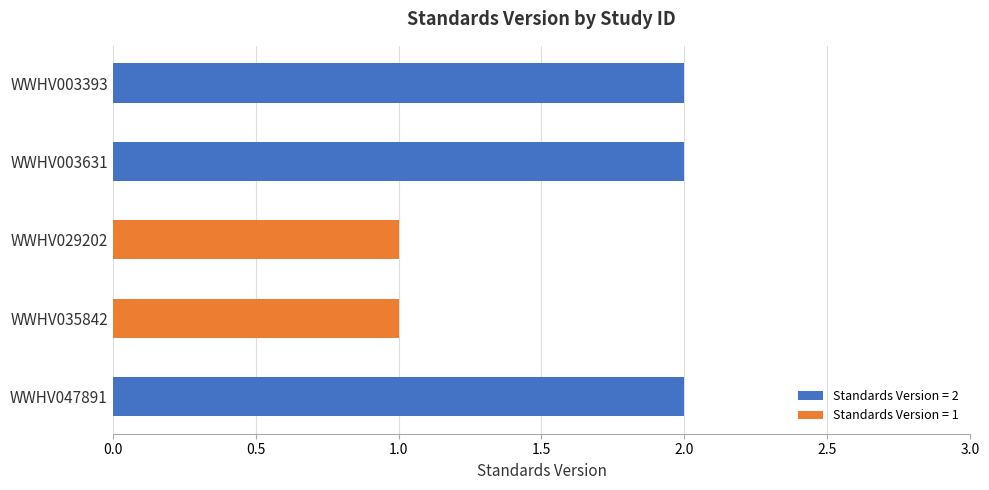

The value at WWHV029202 is 2. True or false?

False